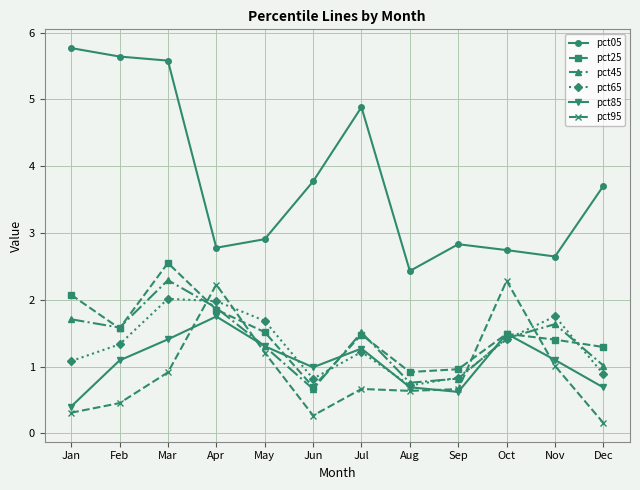

At which label does pct85 first exceed 1?

Feb